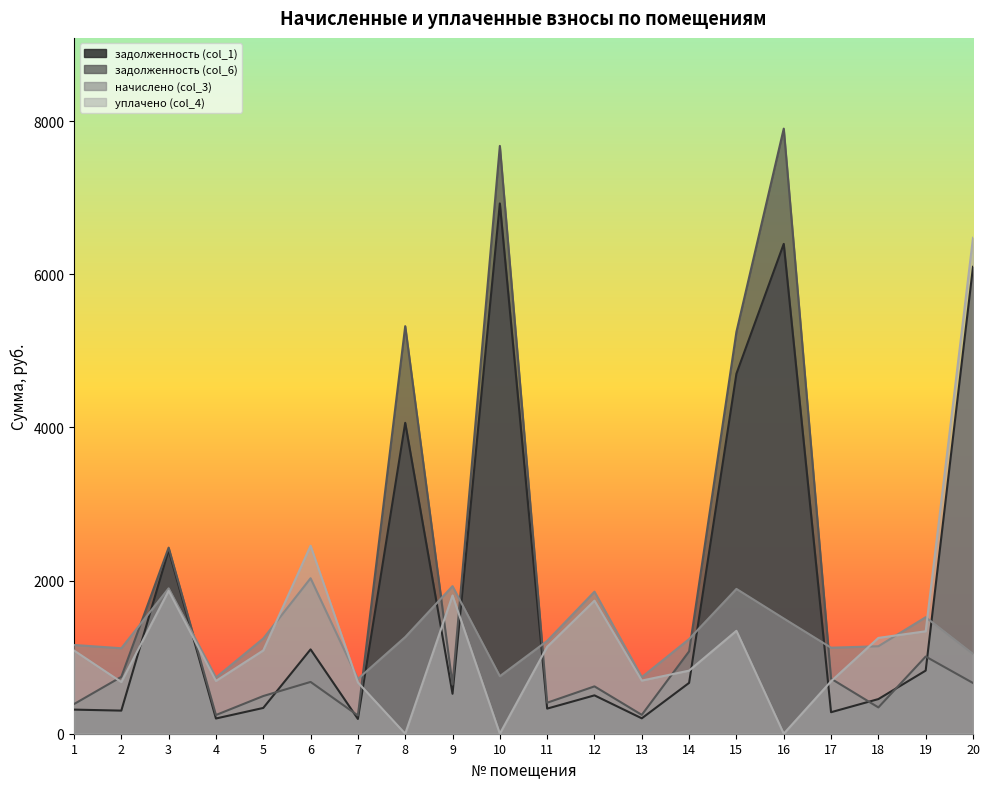

Read the уплачено (col_4) value at 19.

1338.0